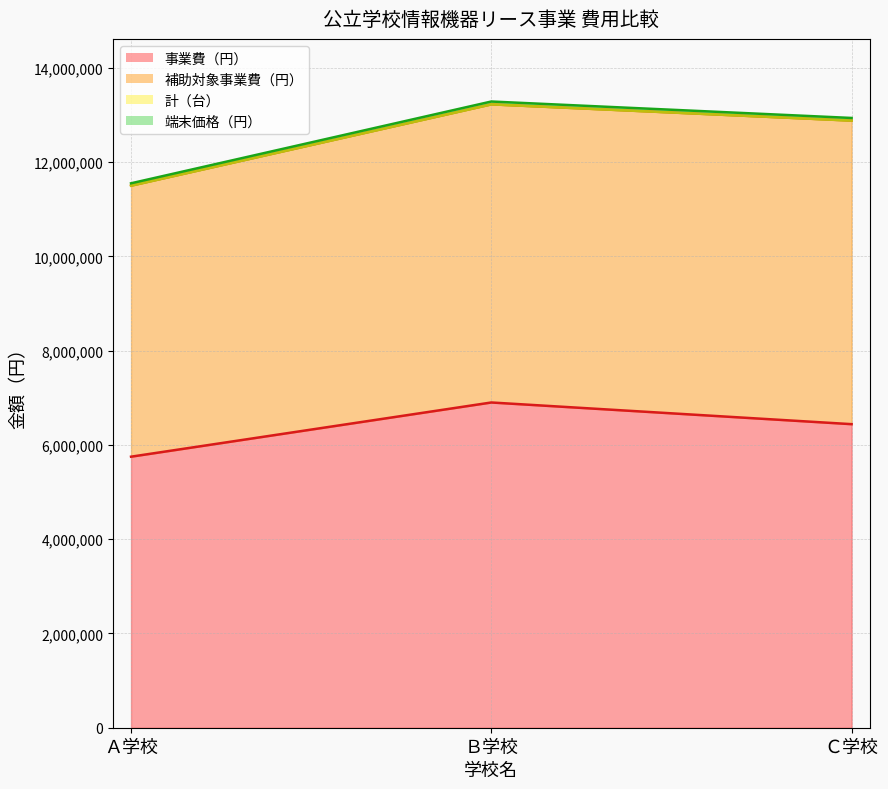

What is the difference between the highest and lowest values at Ｃ学校?

6439885